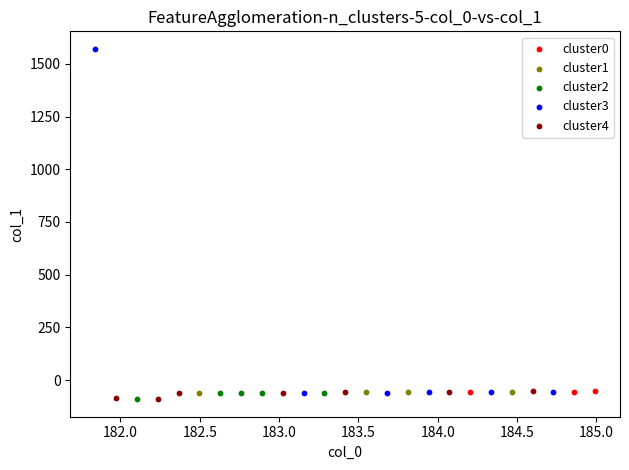

Which series reaches the maximum Y coordinate?

cluster3